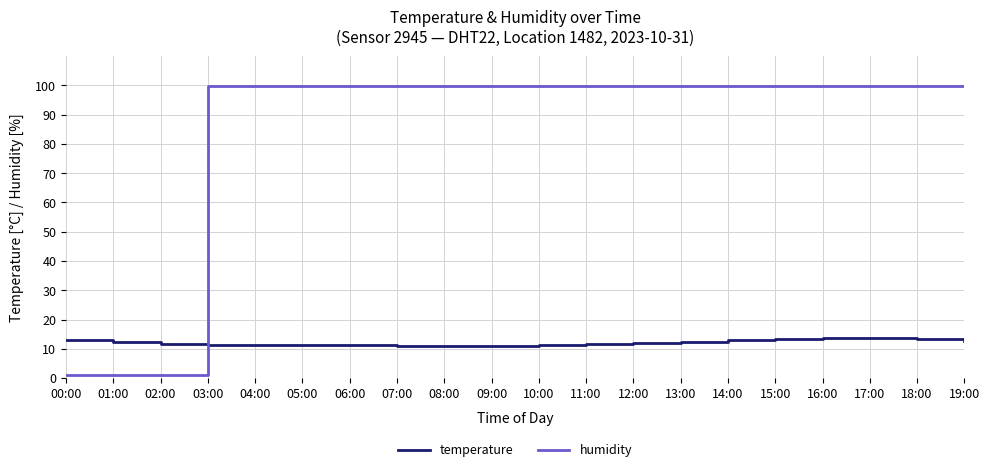

Is the value of temperature at 04:00 greater than the value of humidity at 17:00?

No